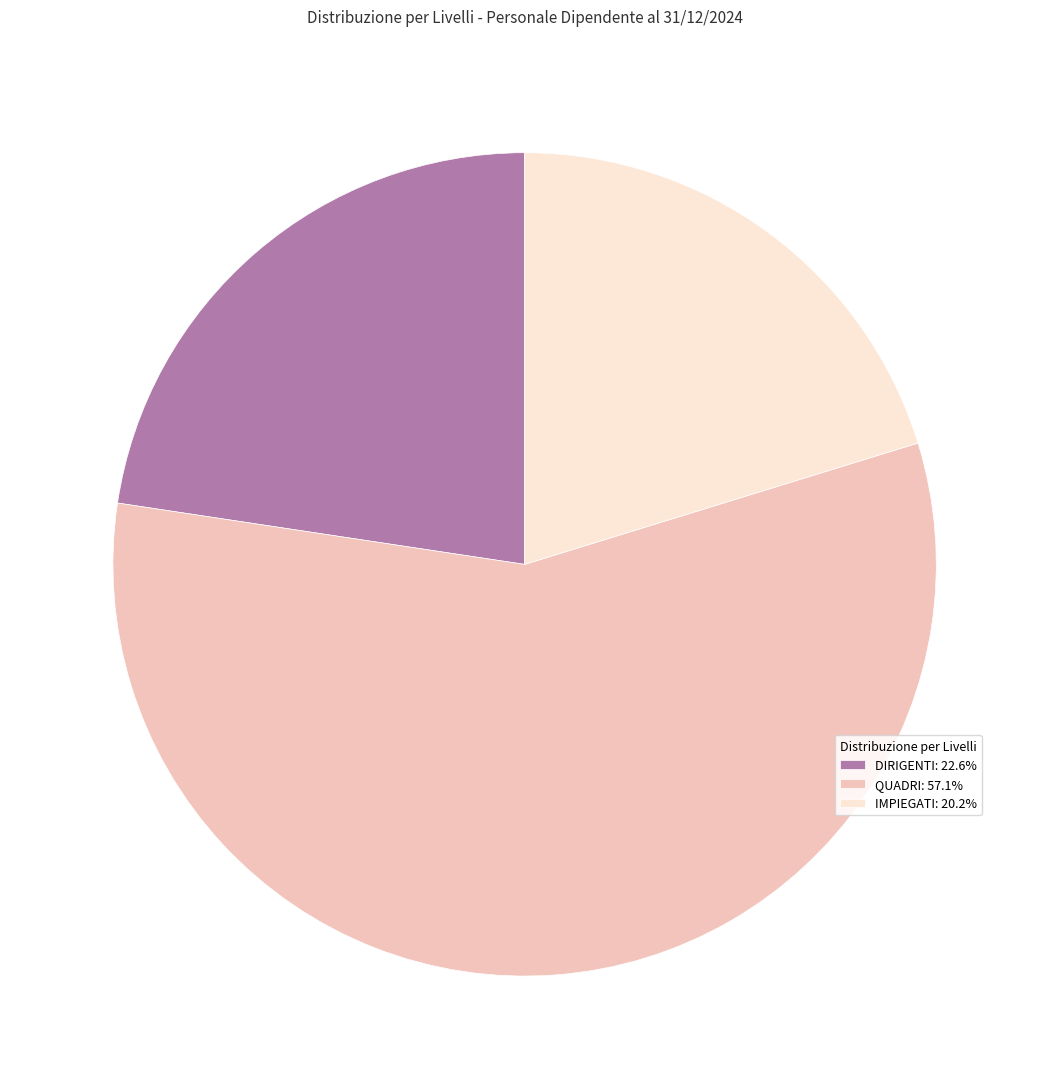

The QUADRI slice represents 72% of the pie. True or false?

False